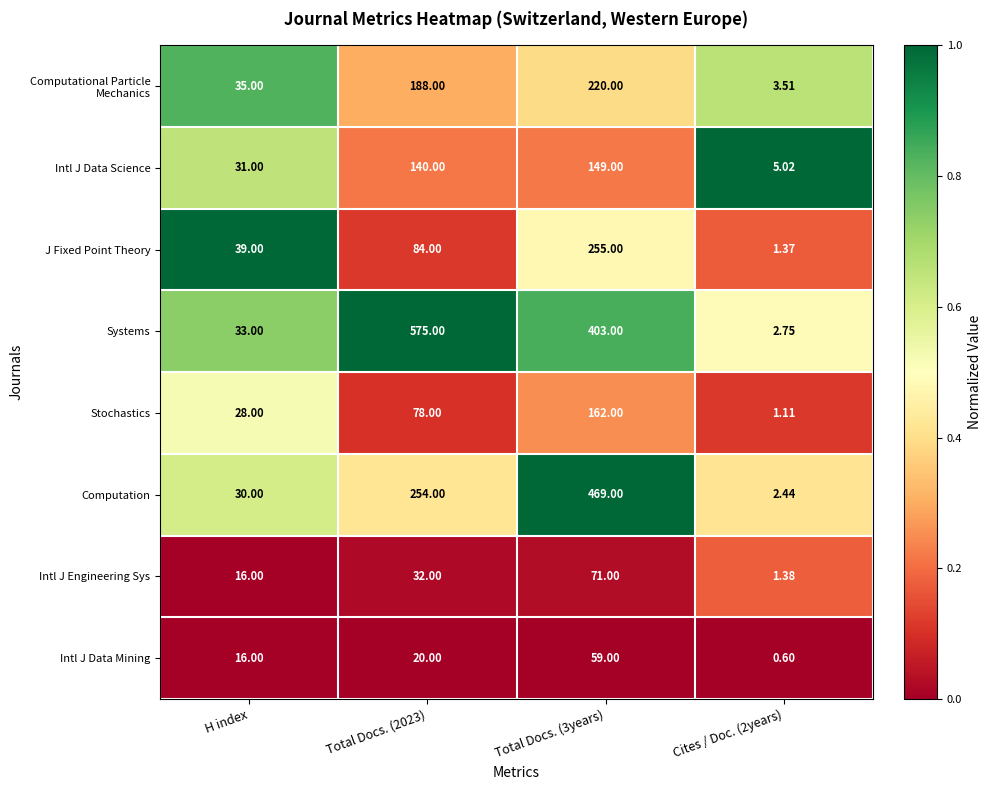

Which series has the largest total across all categories?

Systems